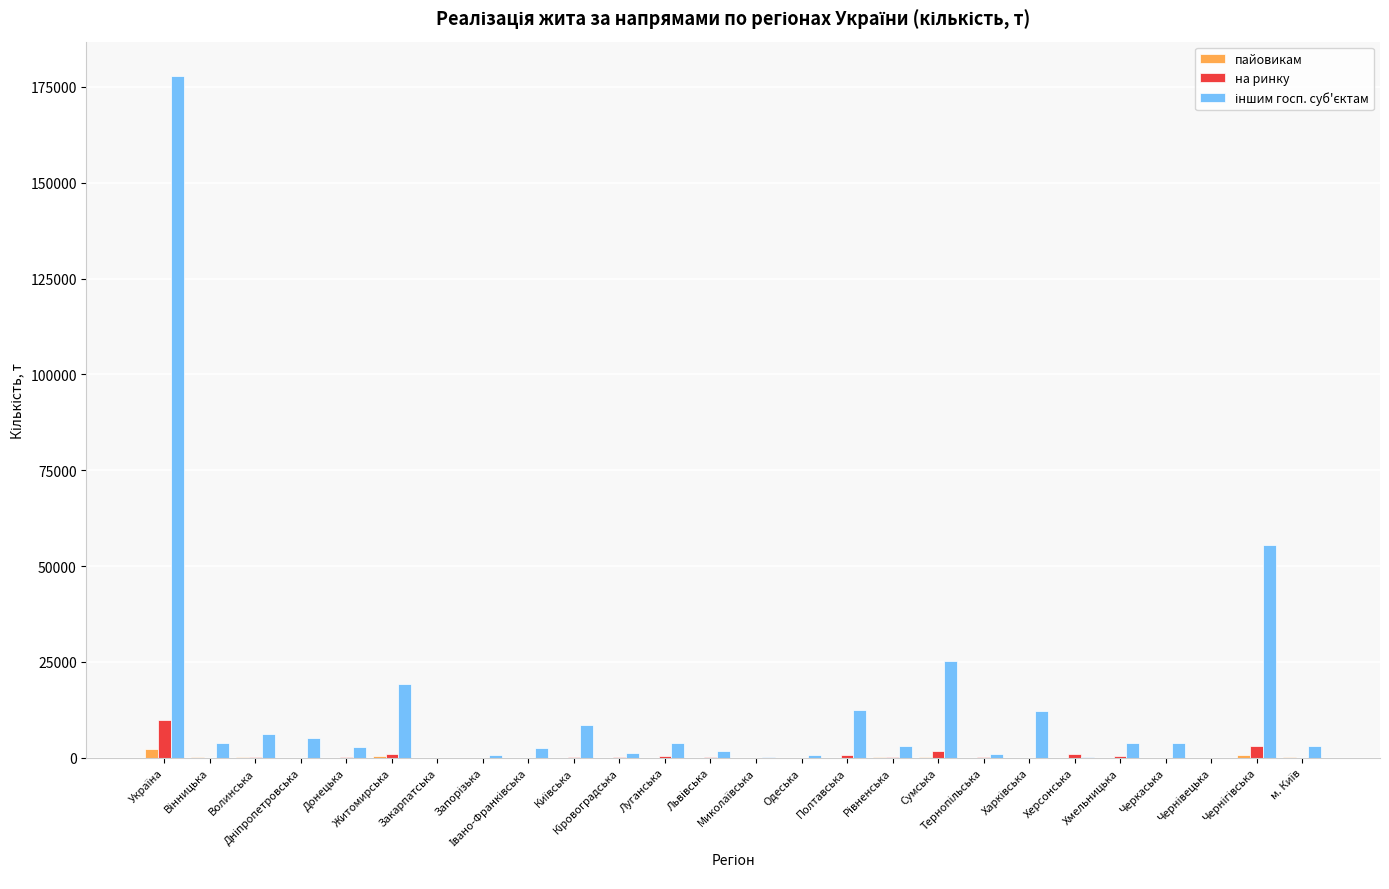

What is the maximum value shown in the chart?

177940